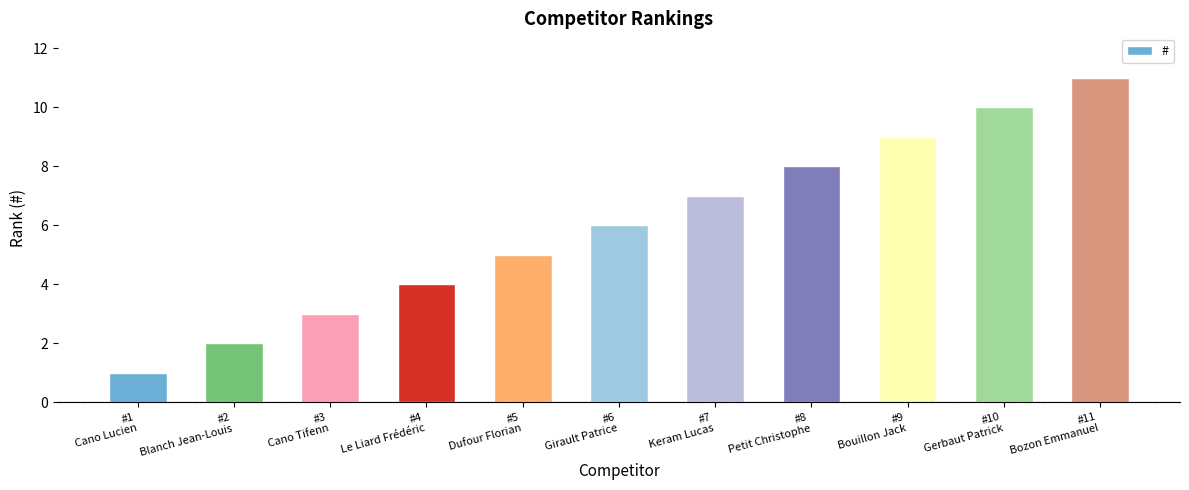

The chart shows a value of 4 at #4
Le Liard Frédéric. True or false?

True